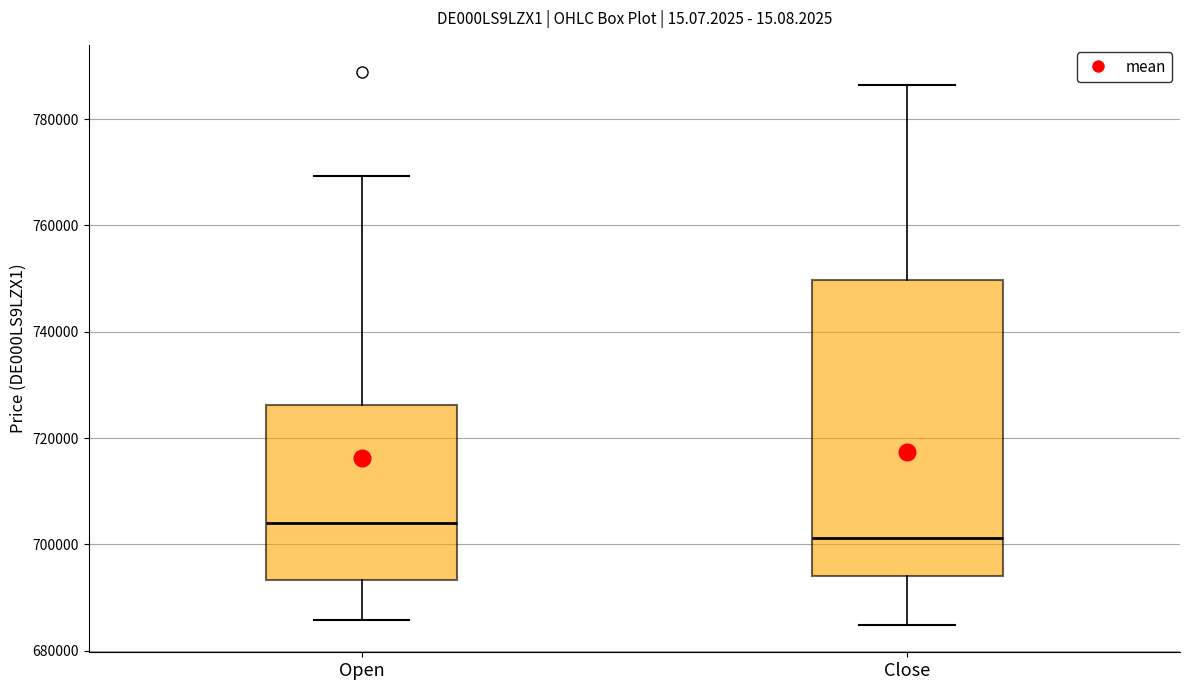

Comparing the boxes themselves (not the whiskers), which one is the tallest?

Close